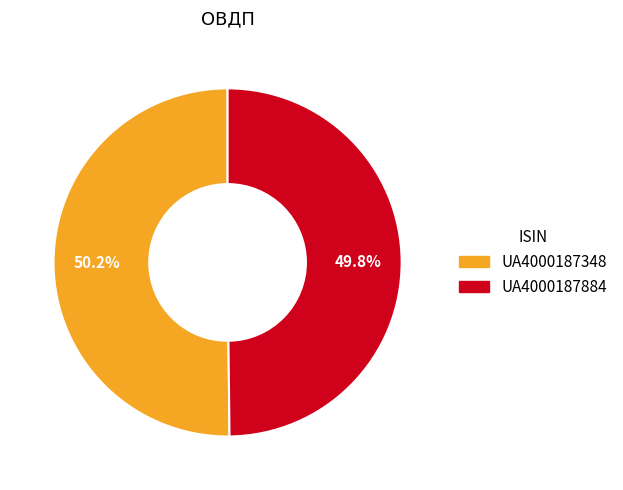

What is the ratio of the value at UA4000187348 to the value at UA4000187884?

1.0